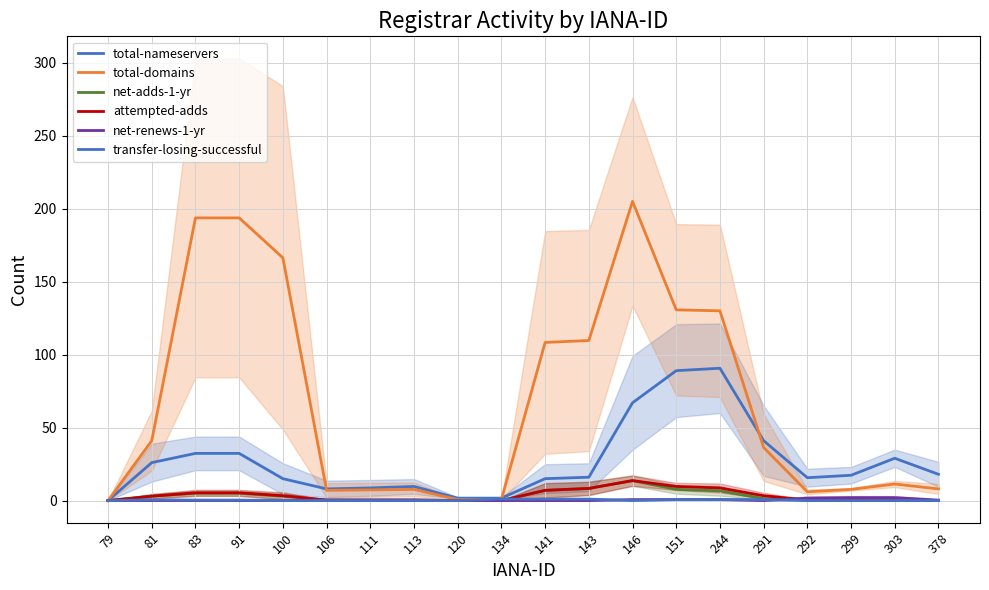

True or false: total-nameservers and transfer-losing-successful intersect in this chart.

False